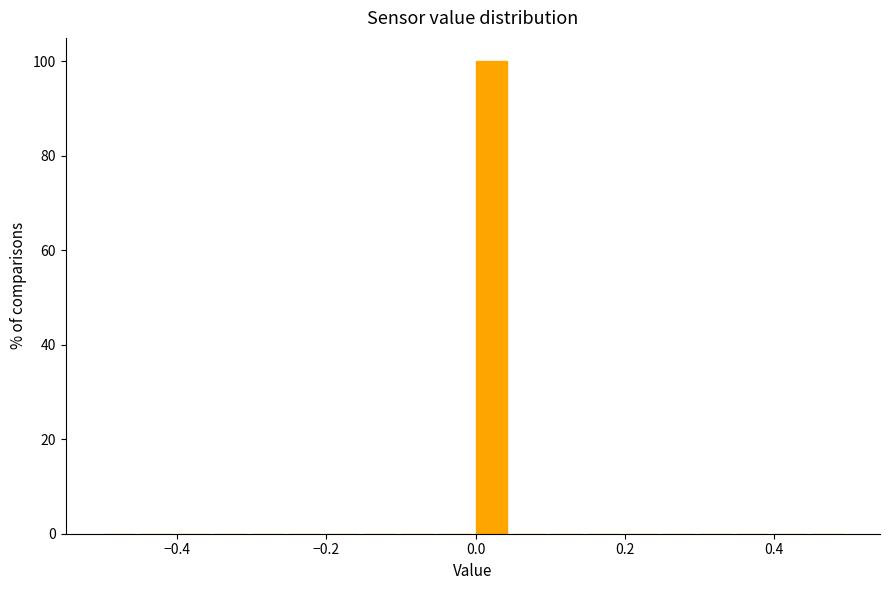

Around what value on the x-axis is the tallest bar? Give the approximate position of its centre, as read against the axis.

0.02